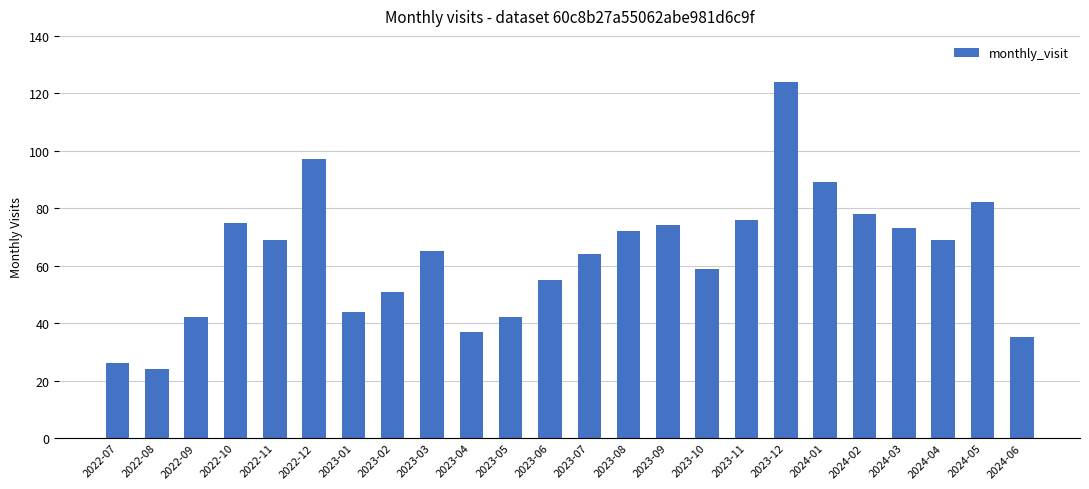

What is the sum of the values at 2022-10 and 2023-04?

112